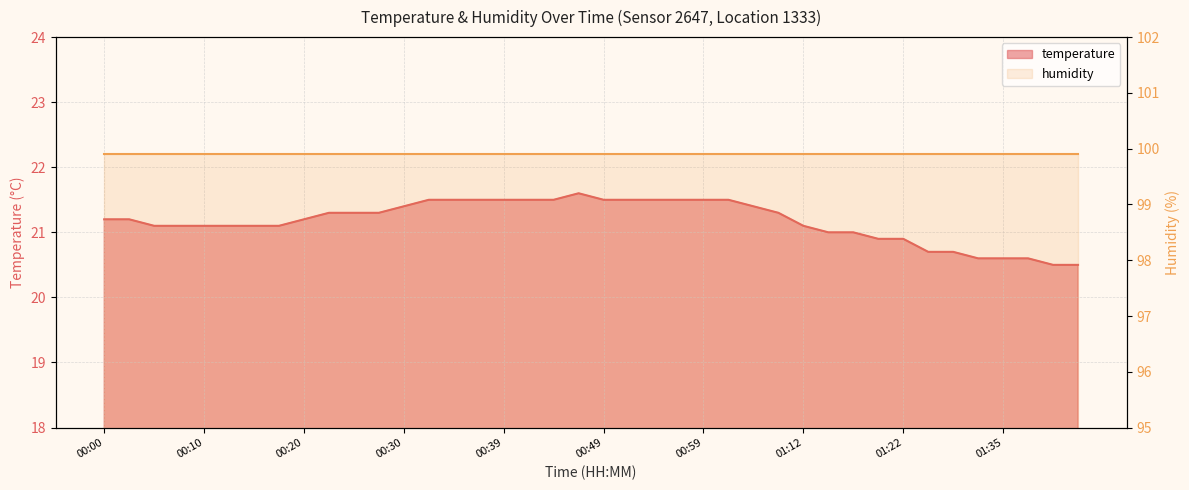

What is the greatest value displayed?

21.6